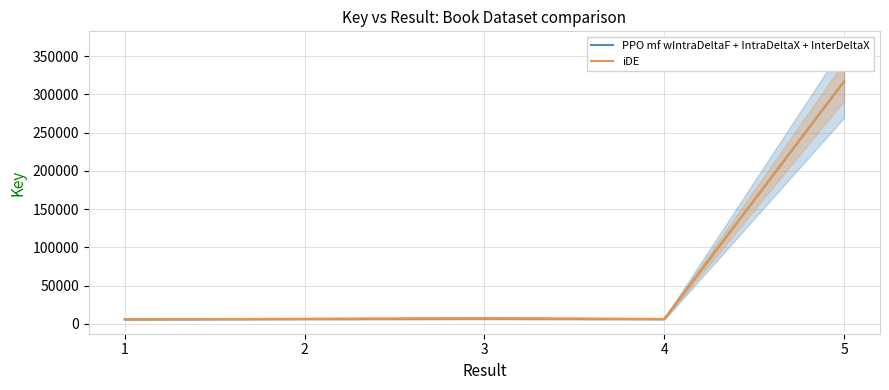

In iDE, how many points are higher than both neighbors (excluding endpoints)?

1